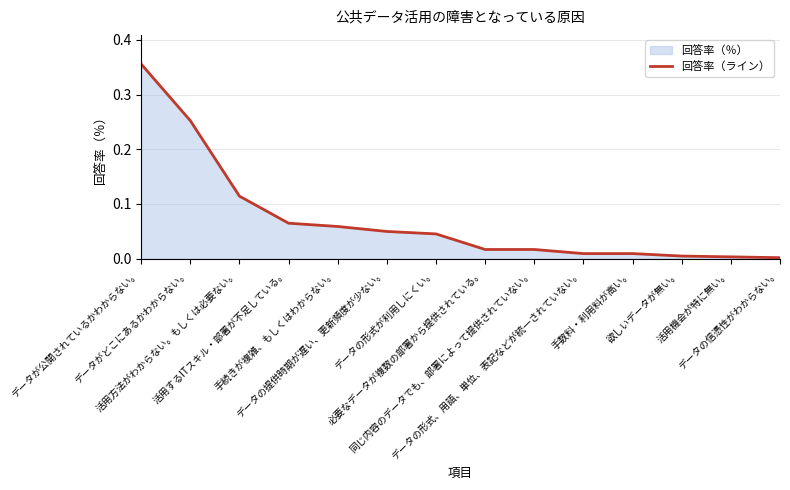

Does the chart have visible grid lines?

Yes